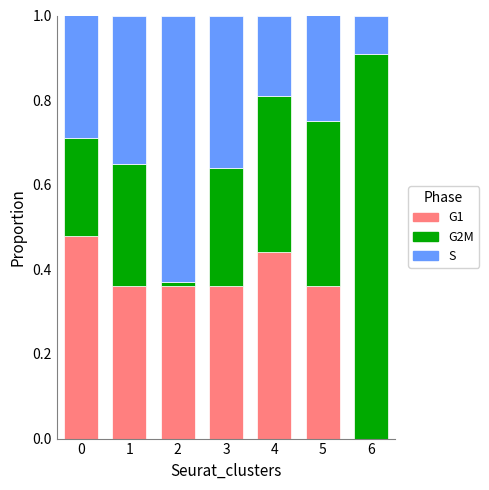

What is the total value across all series at 0?

1.0